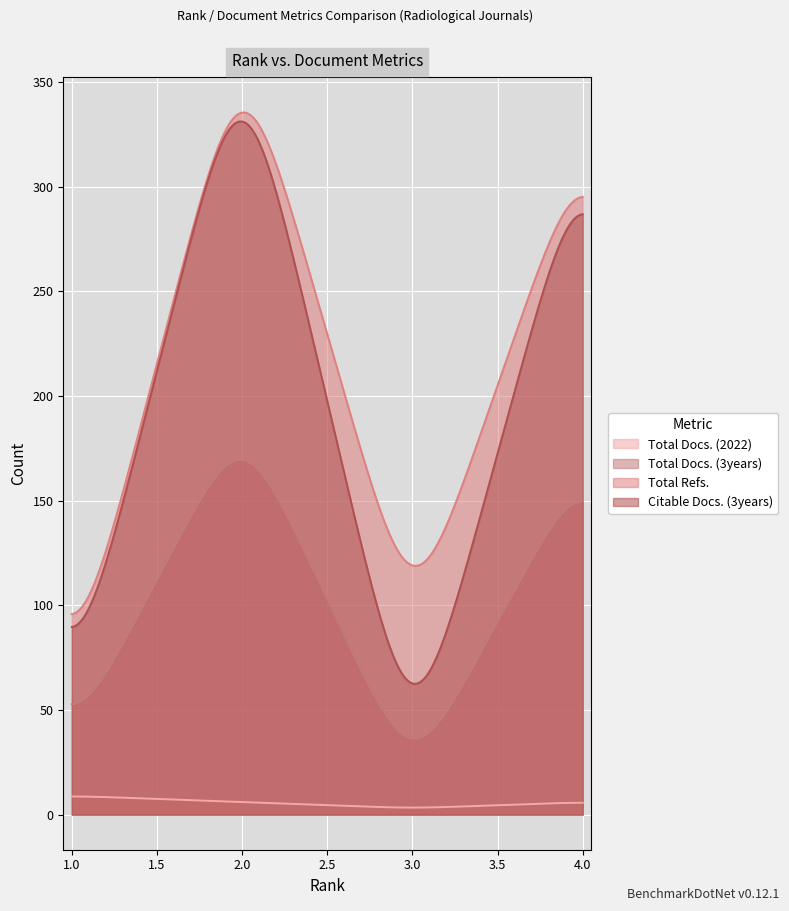

Which series has the widest spread of values?

Citable Docs. (3years)